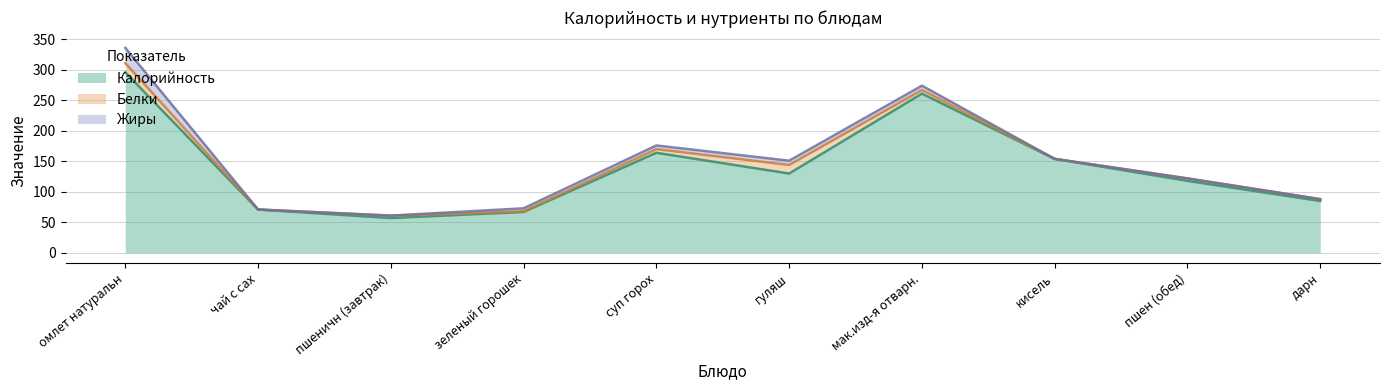

At which category does Белки reach its first local valley?

чай с сах